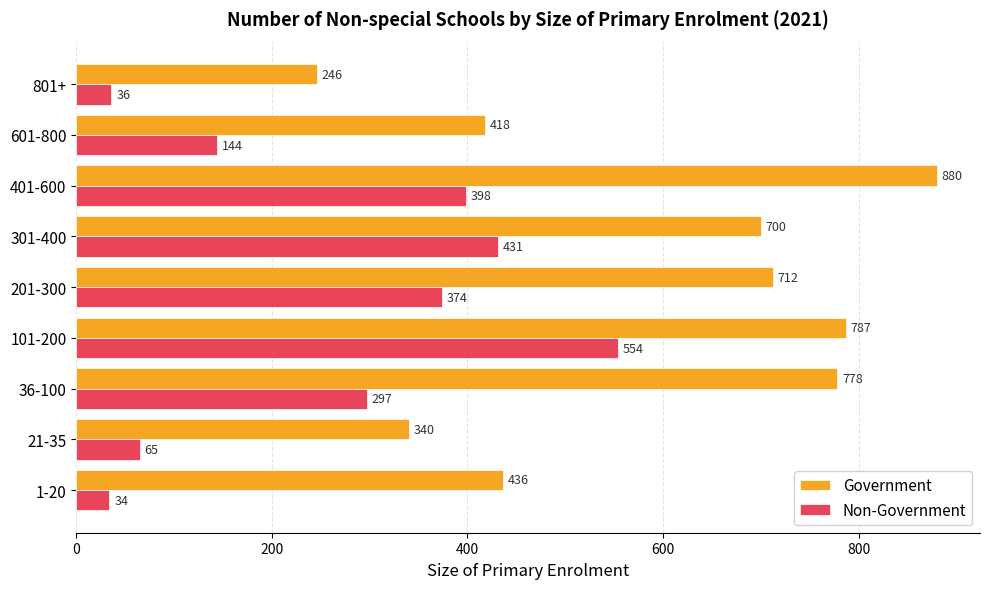

True or false: Government has a value of 787 at 101-200.

True